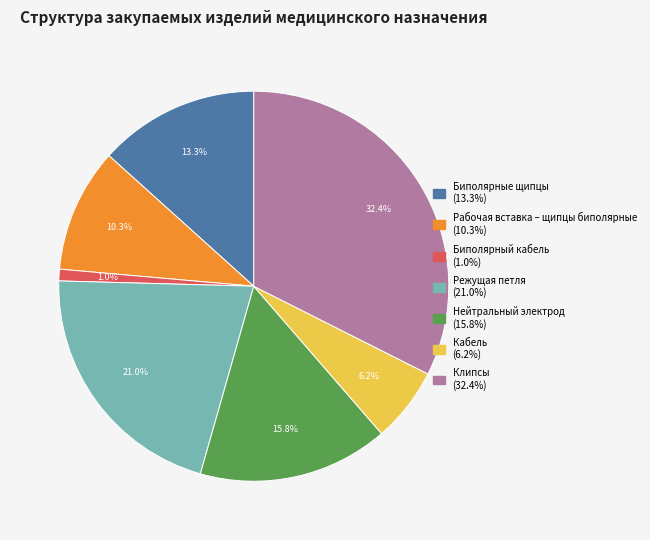

Is it true that Клипсы is 32% of the pie?

True